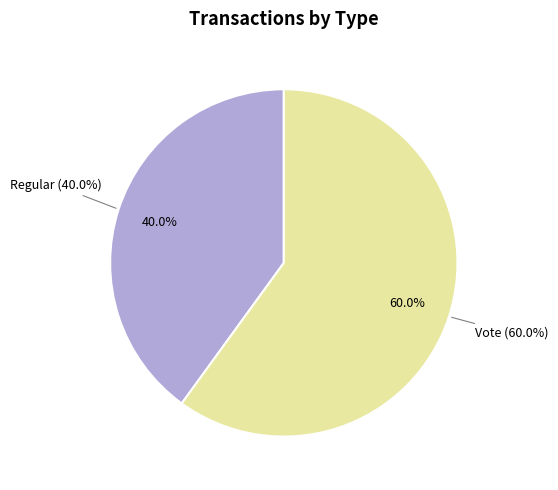

Which slice is the smallest?

Regular